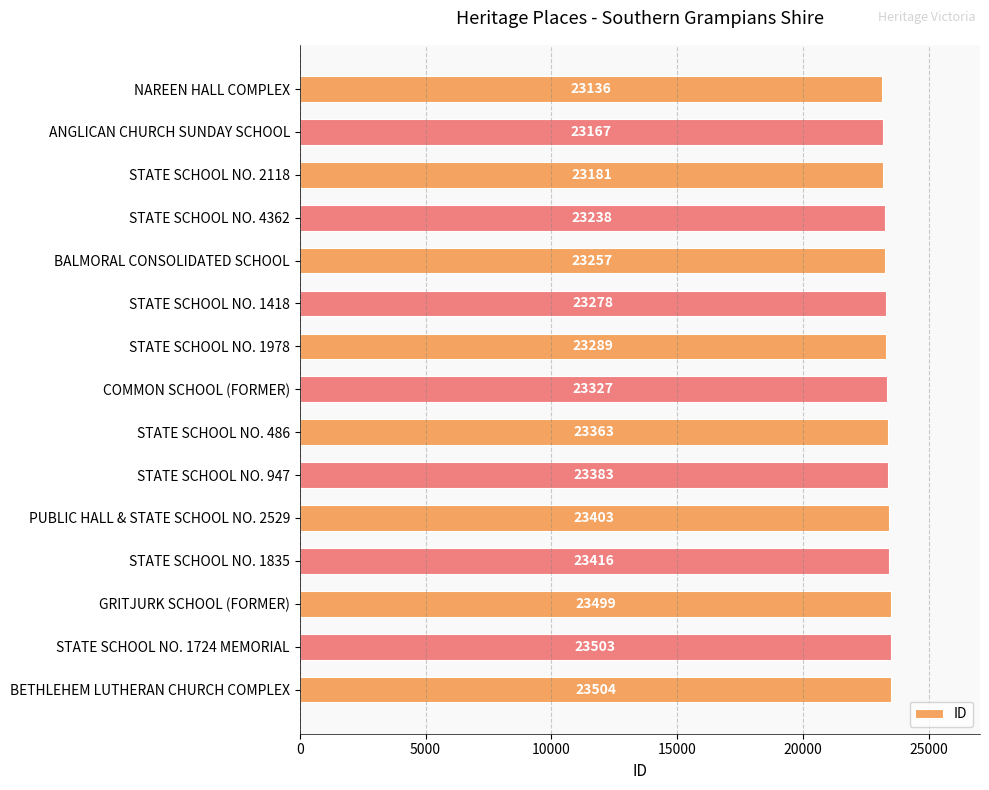

Rank the categories by value from highest to lowest.

BETHLEHEM LUTHERAN CHURCH COMPLEX, STATE SCHOOL NO. 1724 MEMORIAL, GRITJURK SCHOOL (FORMER), STATE SCHOOL NO. 1835, PUBLIC HALL & STATE SCHOOL NO. 2529, STATE SCHOOL NO. 947, STATE SCHOOL NO. 486, COMMON SCHOOL (FORMER), STATE SCHOOL NO. 1978, STATE SCHOOL NO. 1418, BALMORAL CONSOLIDATED SCHOOL, STATE SCHOOL NO. 4362, STATE SCHOOL NO. 2118, ANGLICAN CHURCH SUNDAY SCHOOL, NAREEN HALL COMPLEX